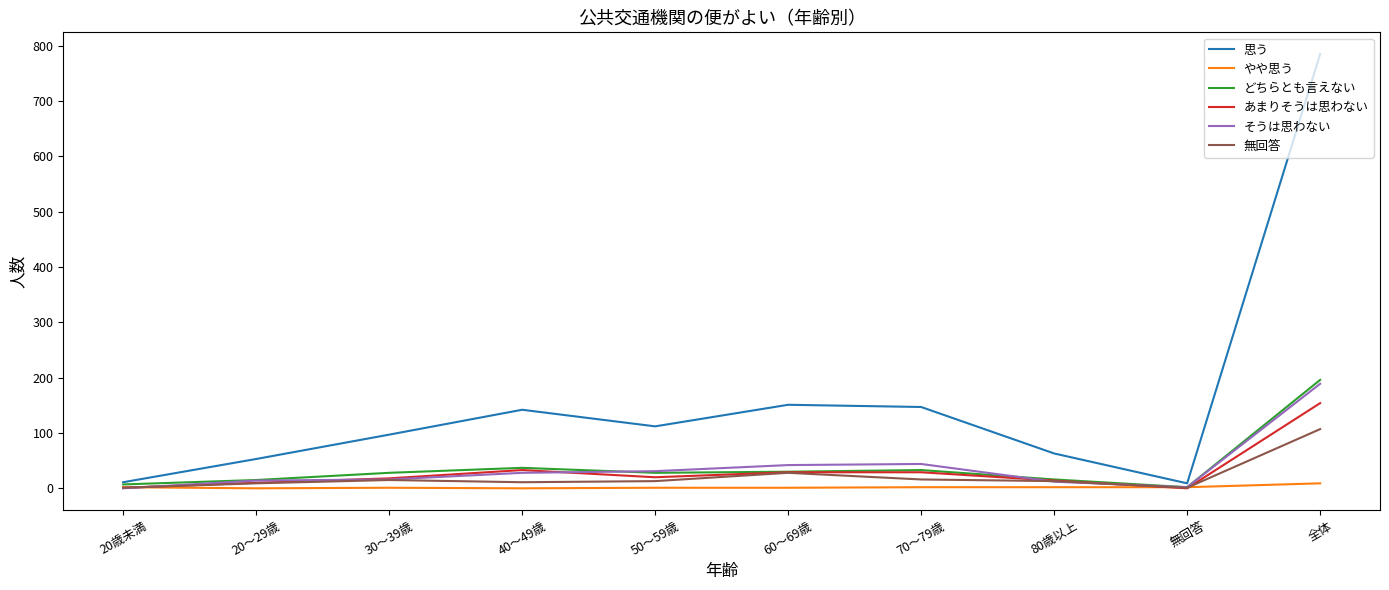

At which category does the chart reach its peak across all series?

全体